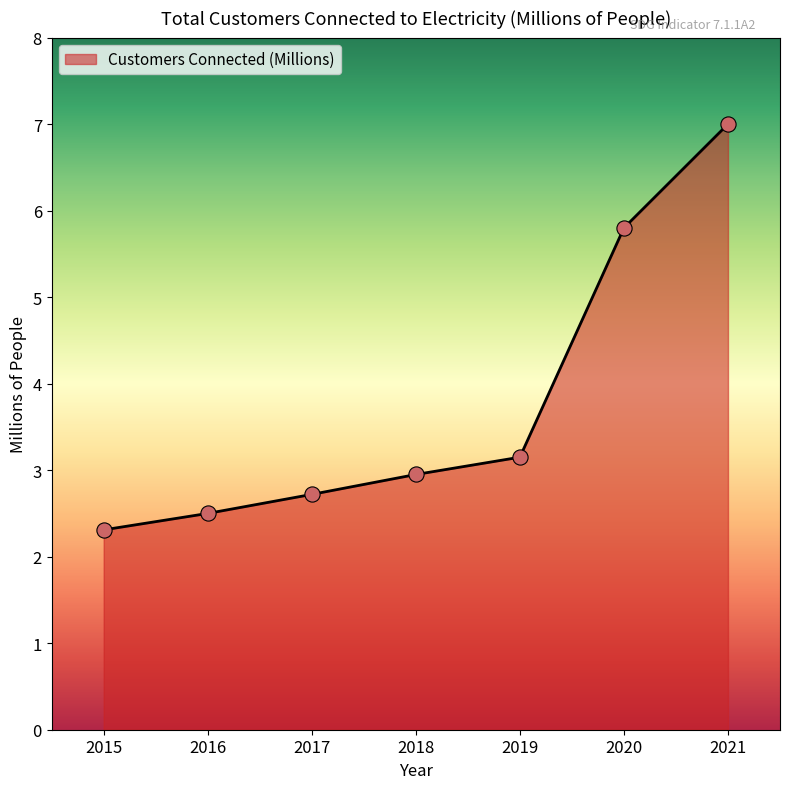

What is the ratio of the value at 2019 to the value at 2018?

1.1